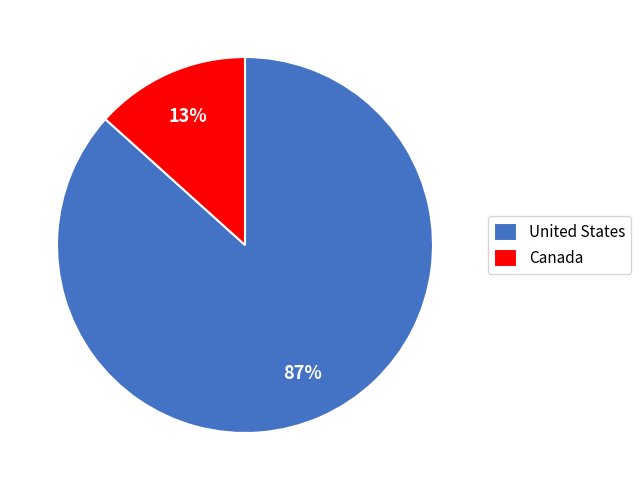

Is the sum of United States and Canada greater than half?

Yes